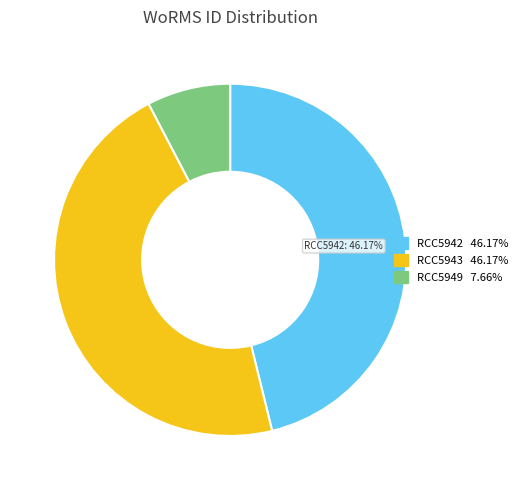

Does any single category account for the majority?

No